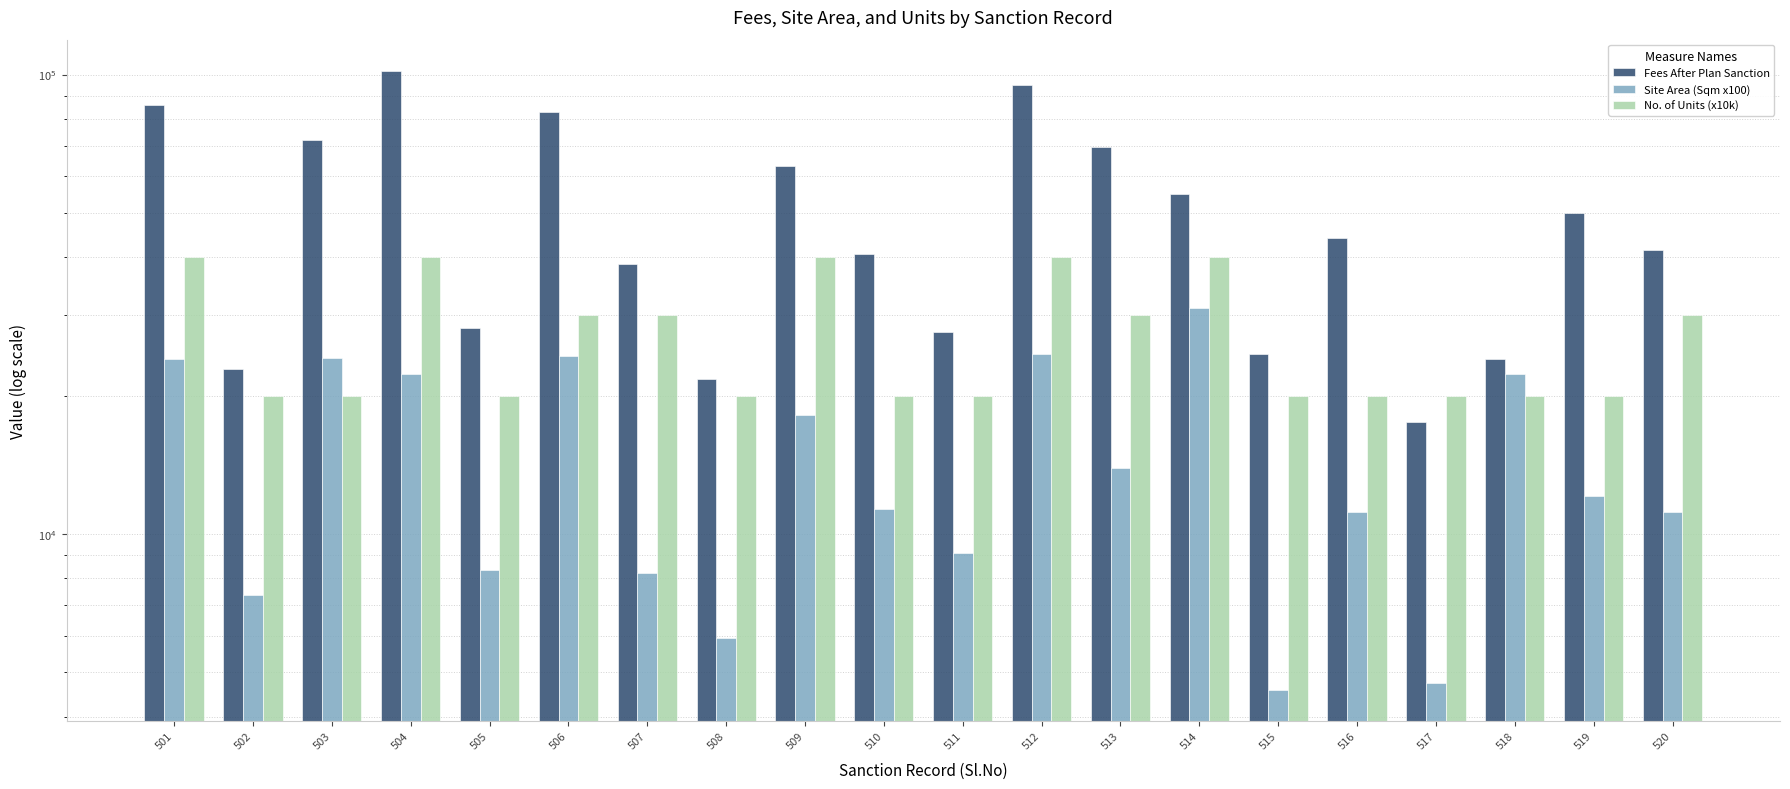

Which series has the largest range (max minus min)?

Fees After Plan Sanction